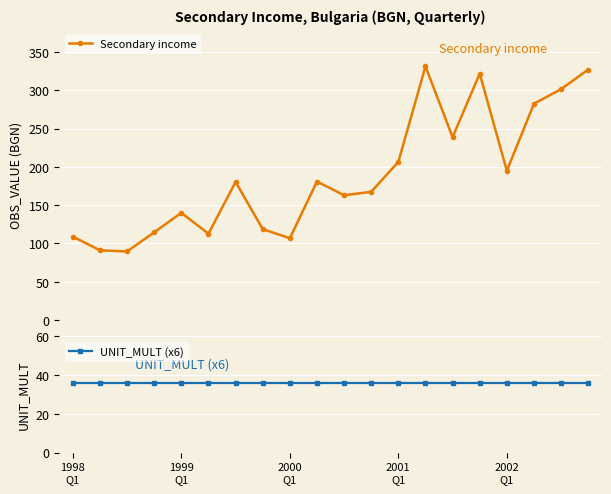

At which category is the sum across all series the highest?

13